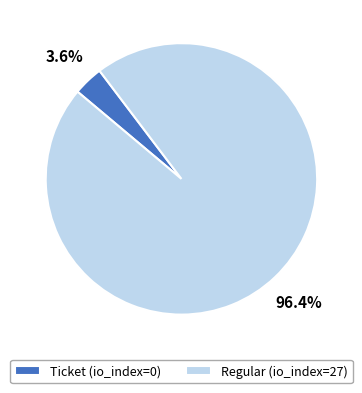

What is the smallest slice in the pie chart?

Ticket